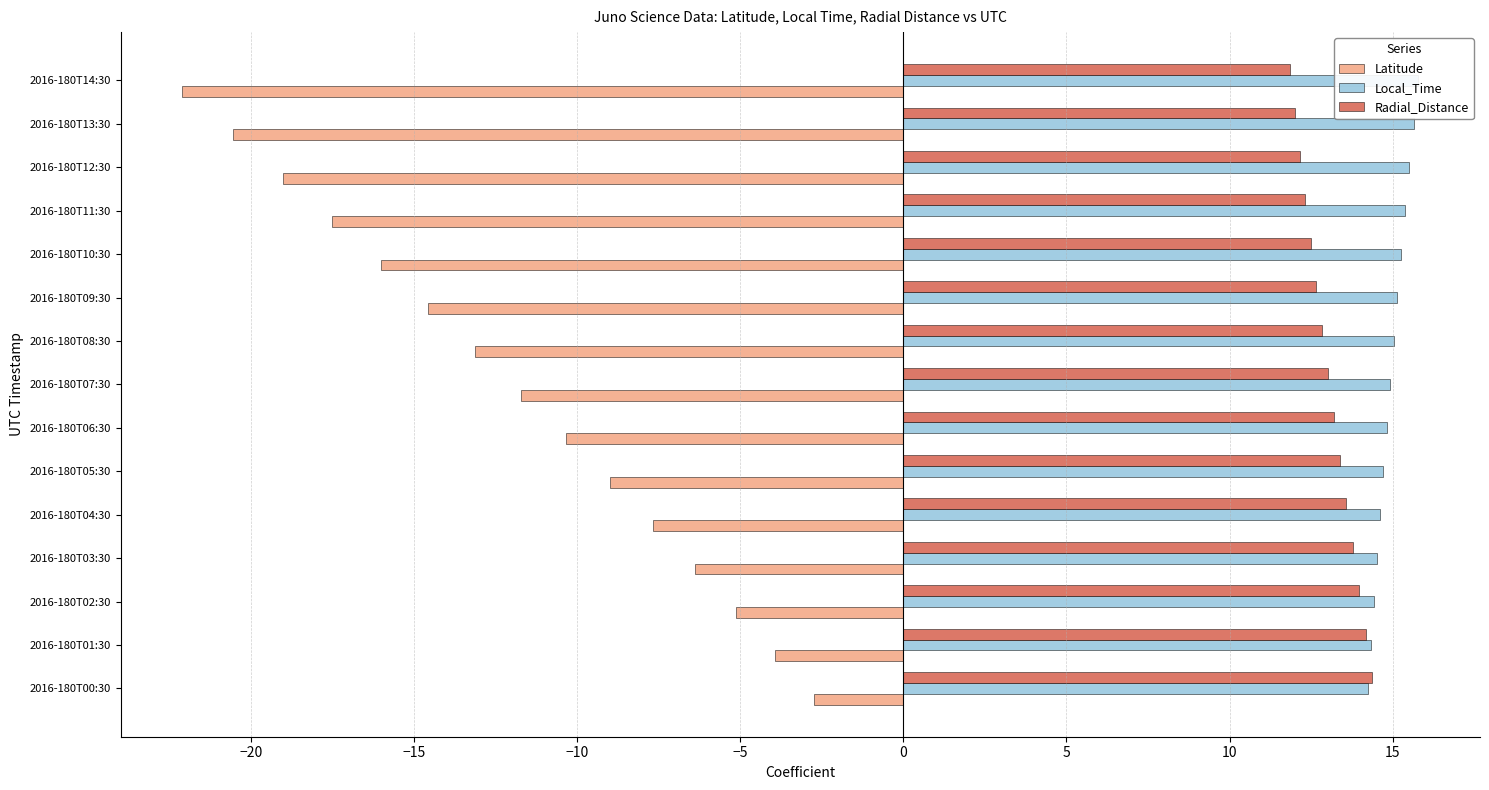

Between 2016-180T06:30 and 2016-180T08:30, which series saw the biggest shift?

Latitude